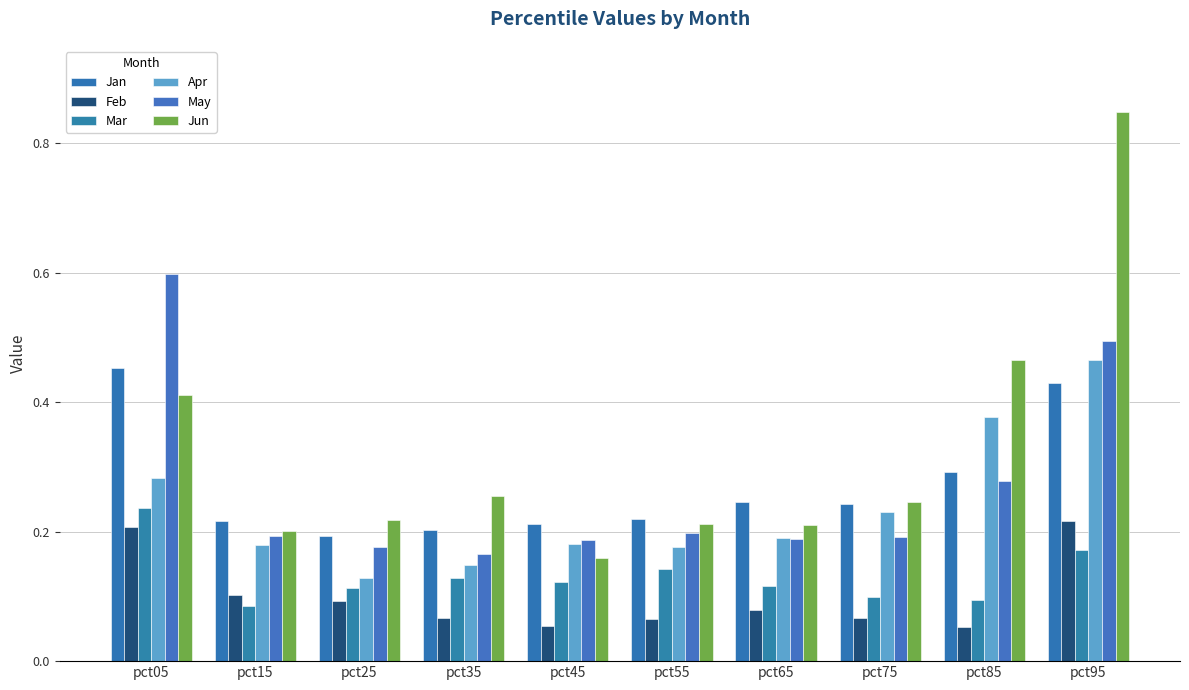

The value of Jun at pct45 is 0.2. True or false?

True